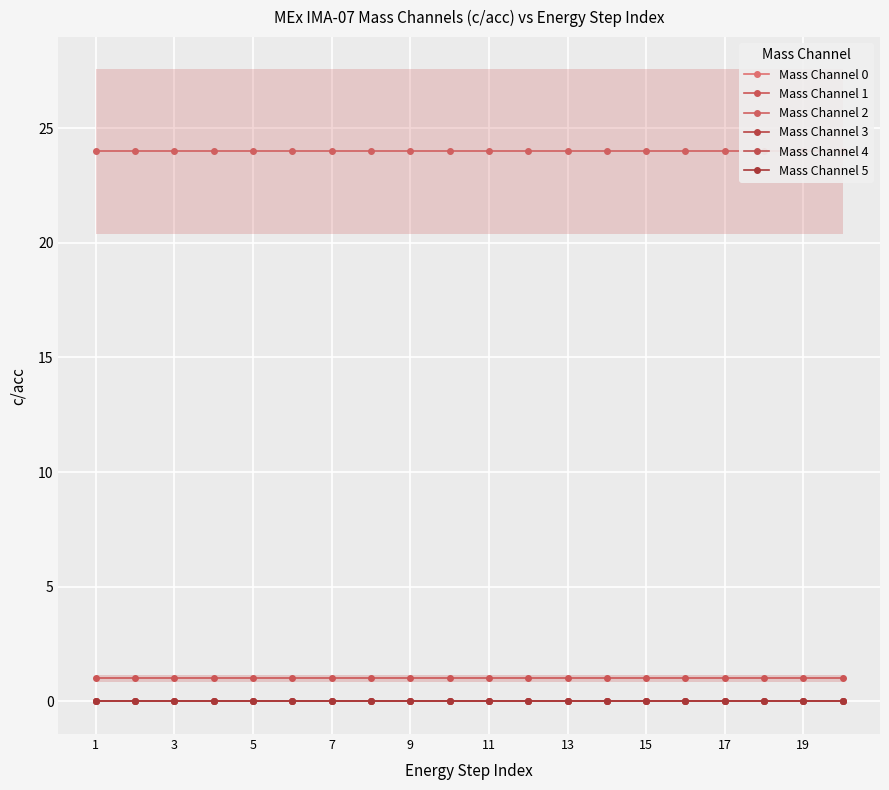

At how many categories does at least one series exceed 15?

20